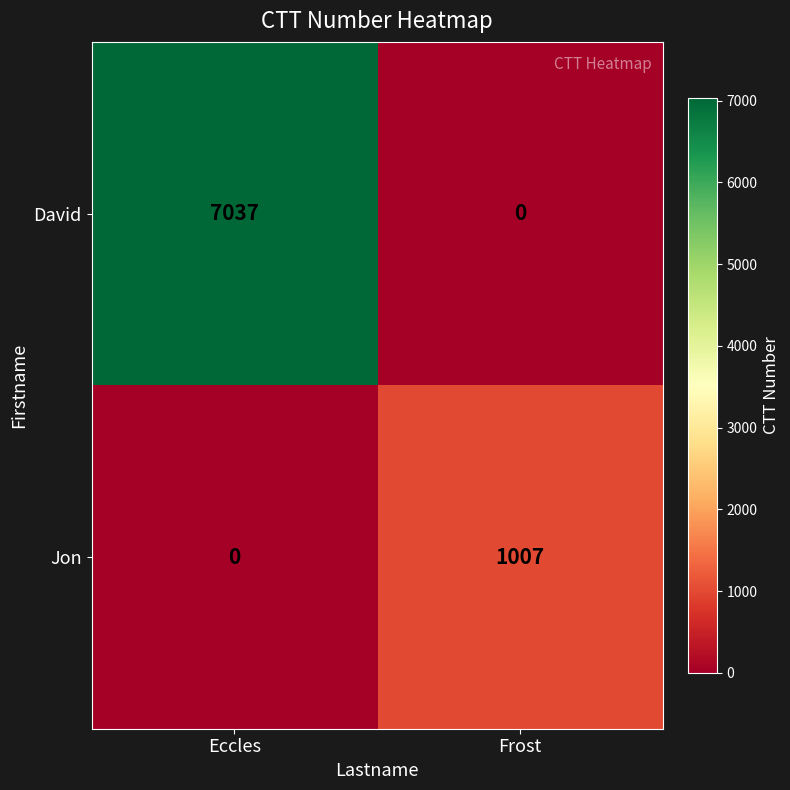

What is the greatest value displayed?

7037